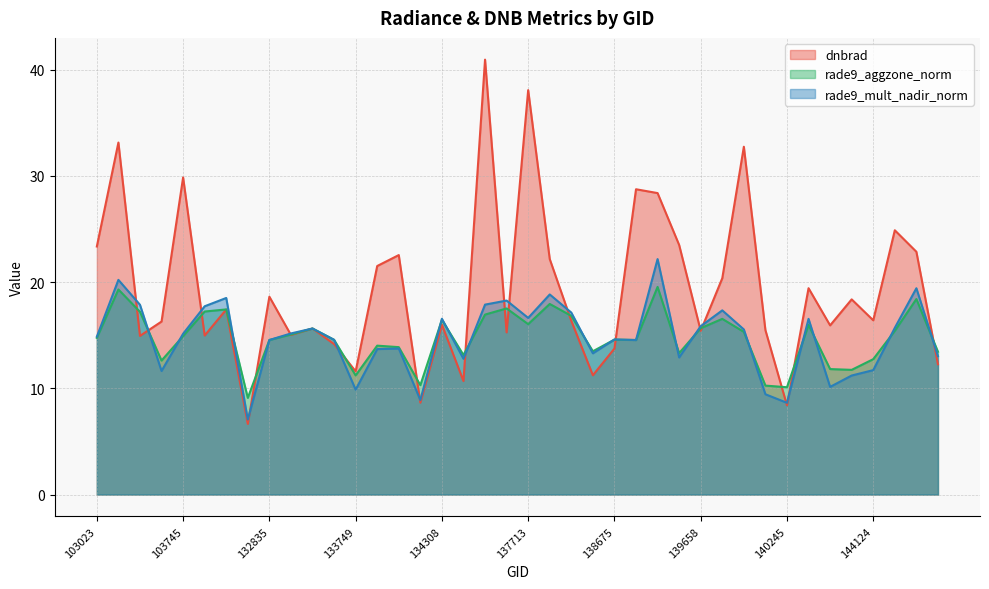

The rade9_aggzone_norm series shows 31.7 at 144330. True or false?

False